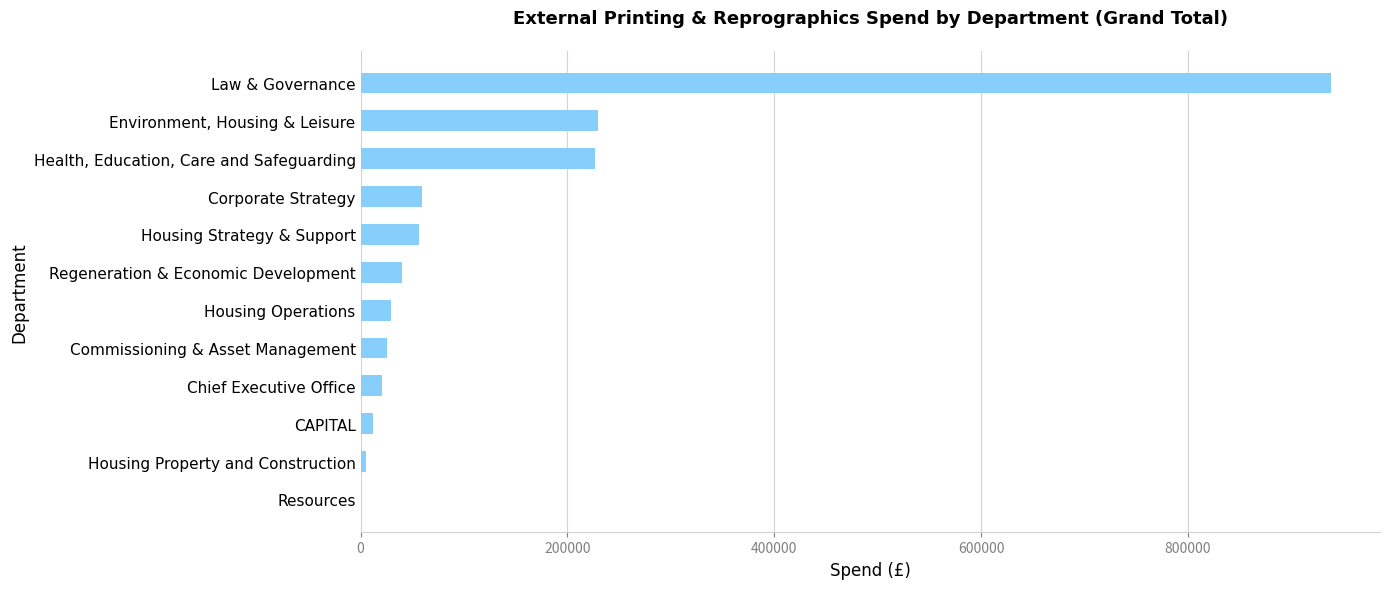

Read the value at Environment, Housing & Leisure.

229190.0